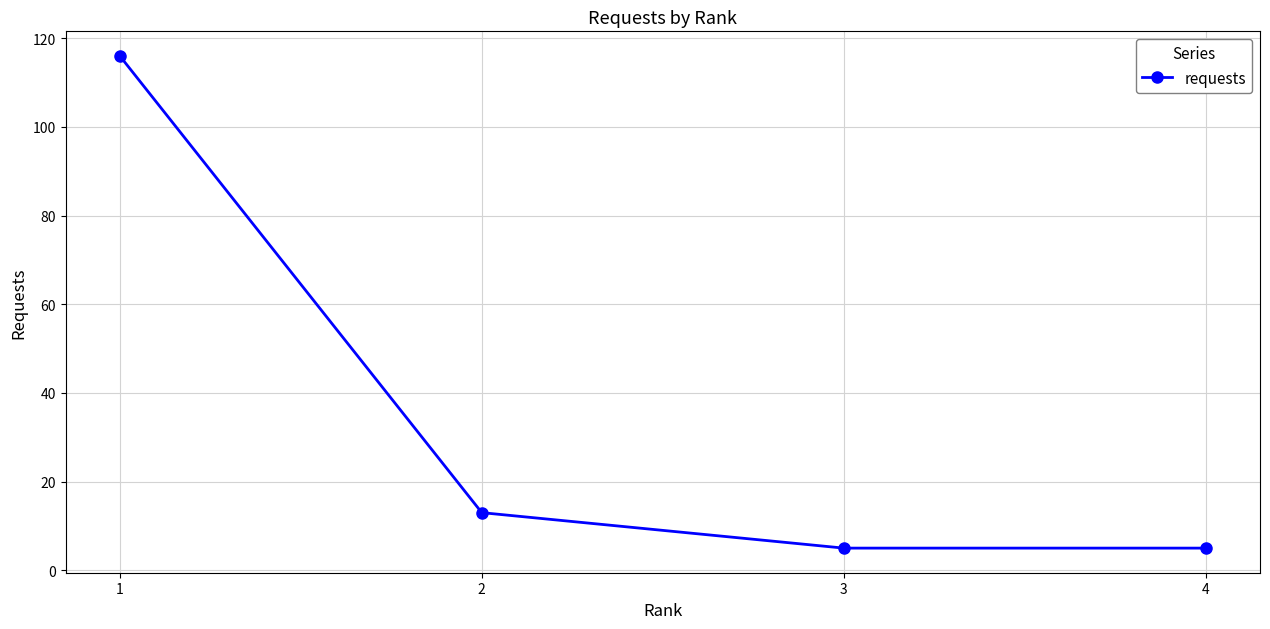

The chart shows a value of 5 at 4. True or false?

True